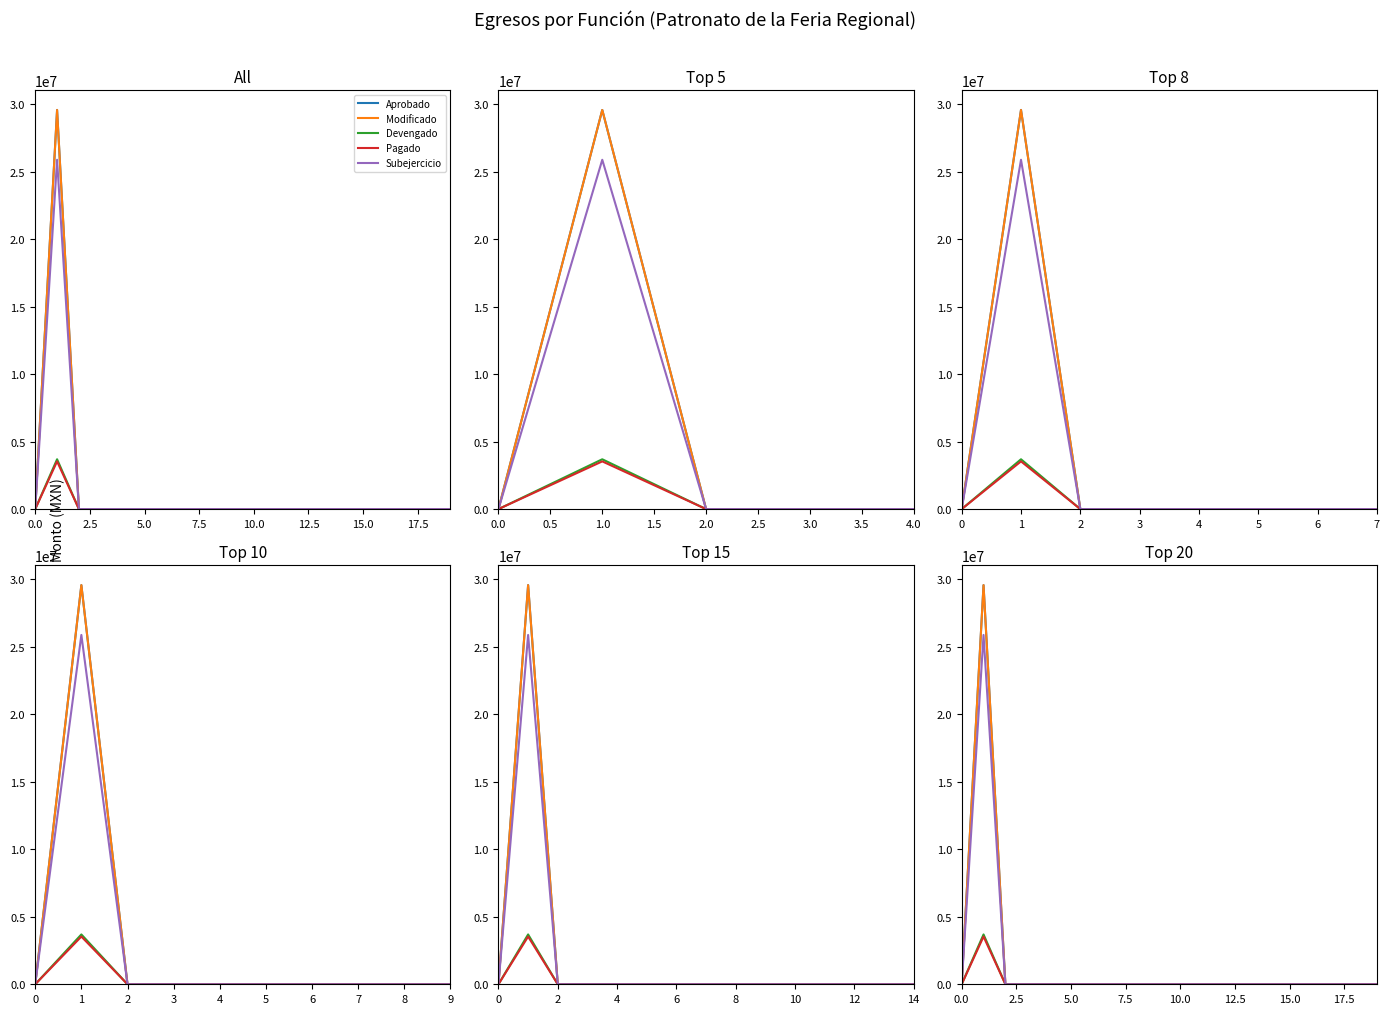

Does the chart have visible grid lines?

No